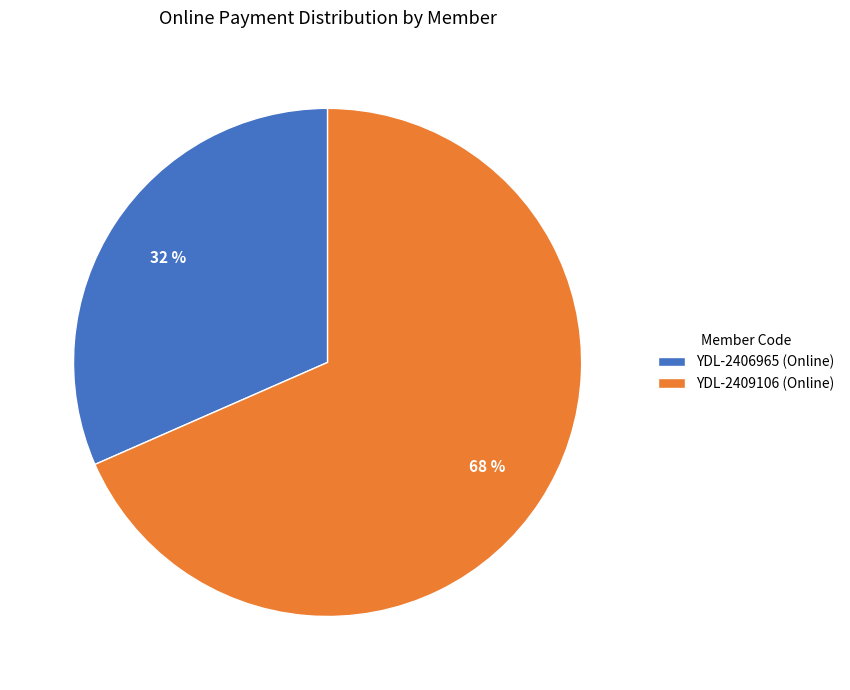

How many slices are in this pie chart?

2